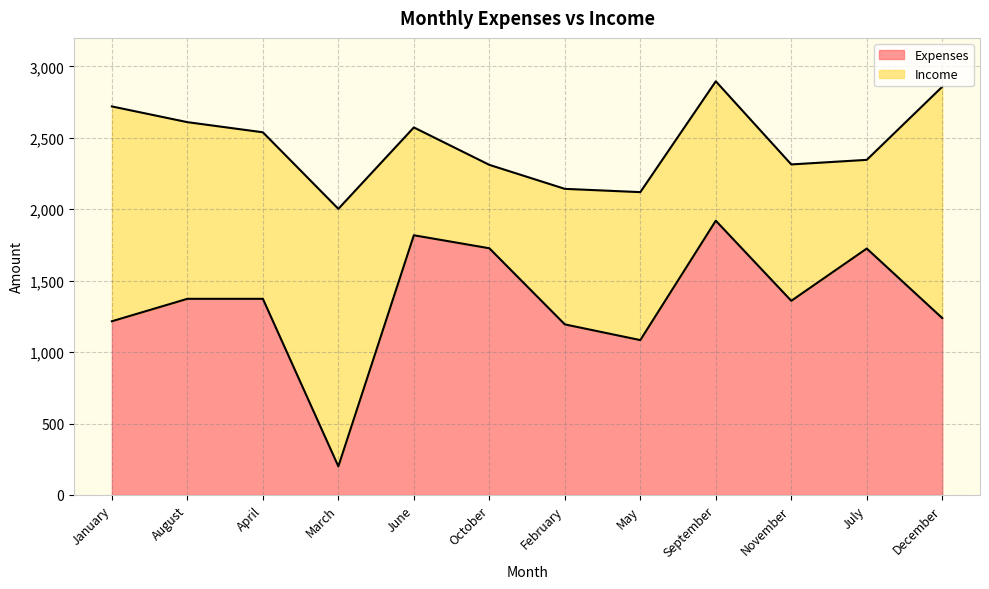

What is the difference between the maximum and second lowest values in the Expenses series?

836